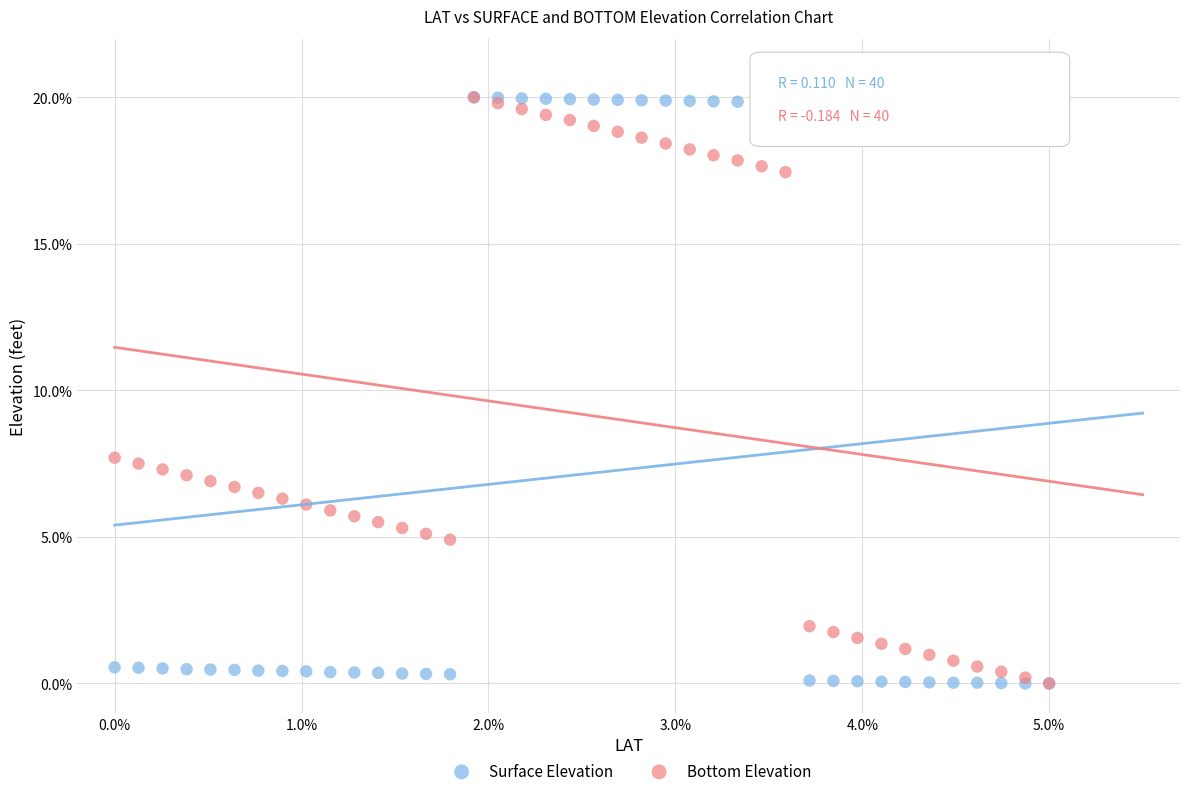

What are all the series names shown in the legend?

Surface Elevation, Bottom Elevation